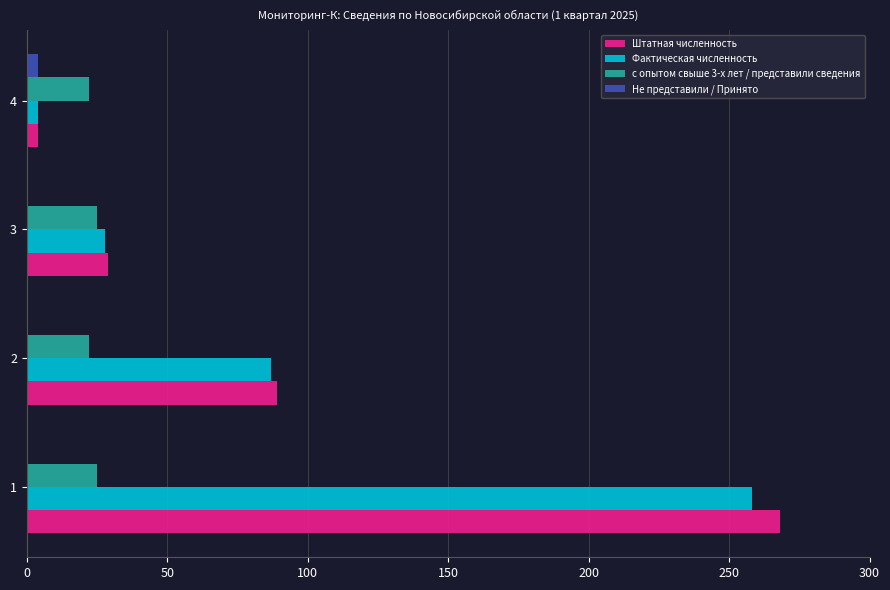

What is the greatest value displayed?

268